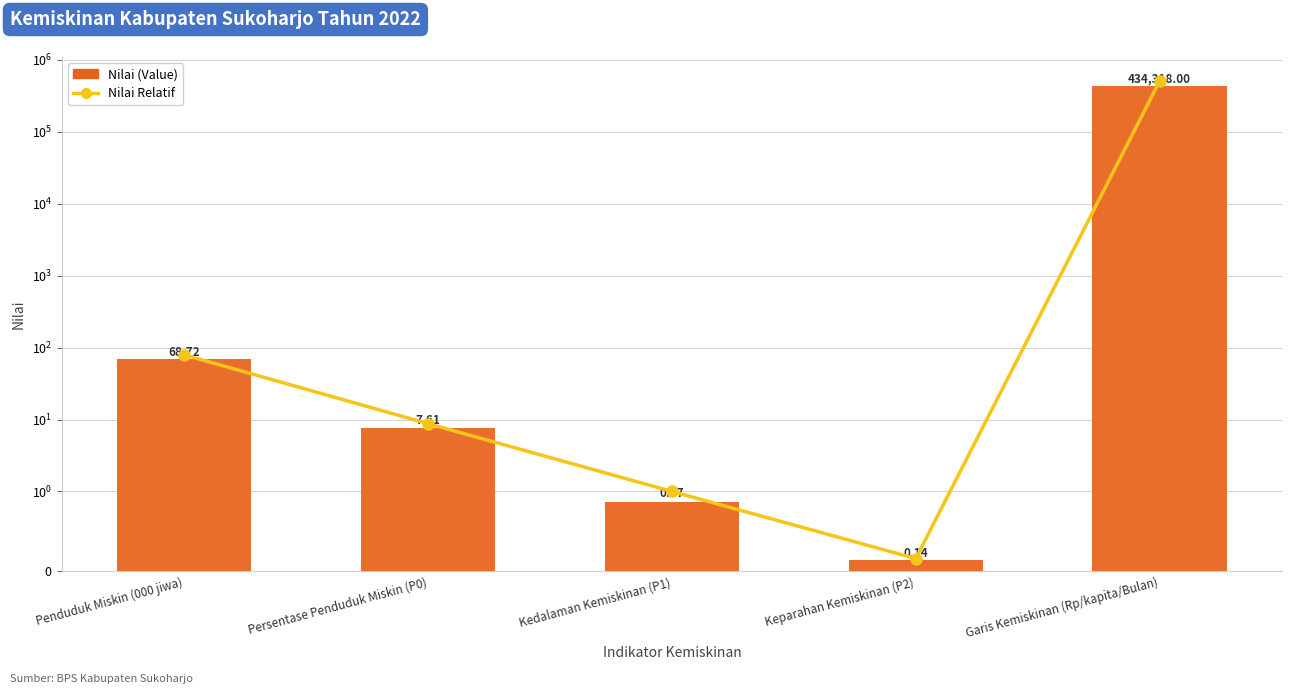

Does the chart contain any negative values?

No